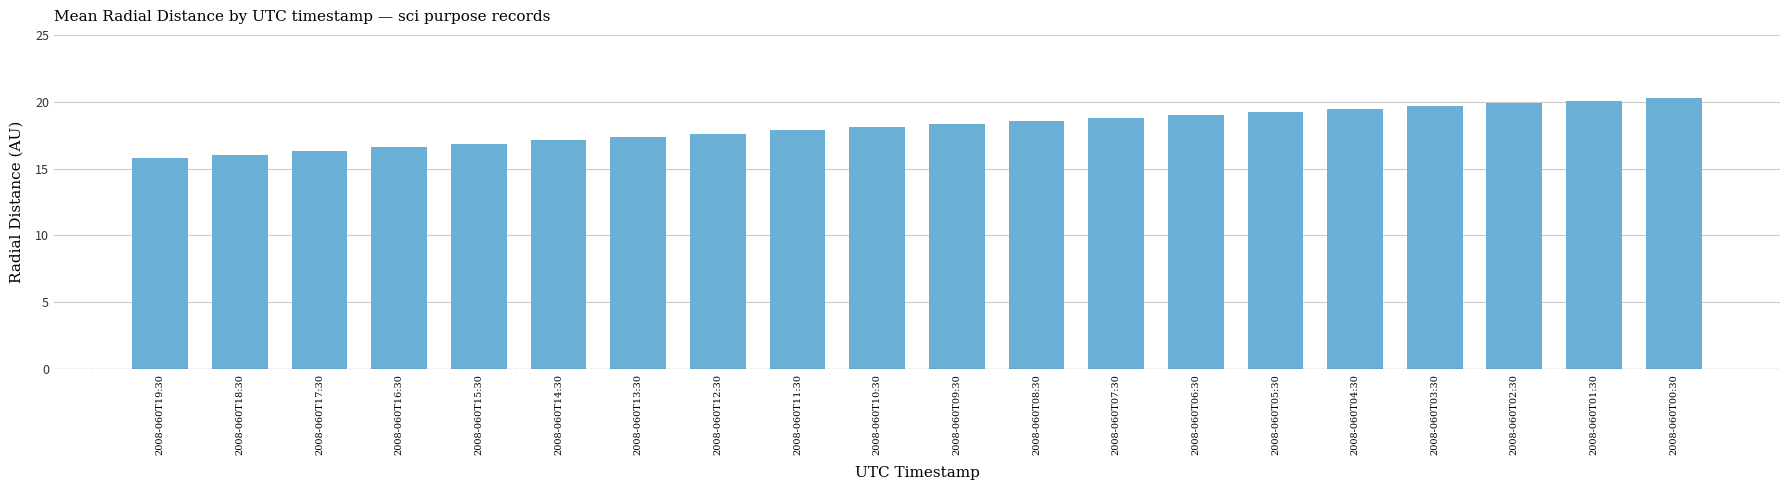

What position from the right is 2008-060T19:30?

20